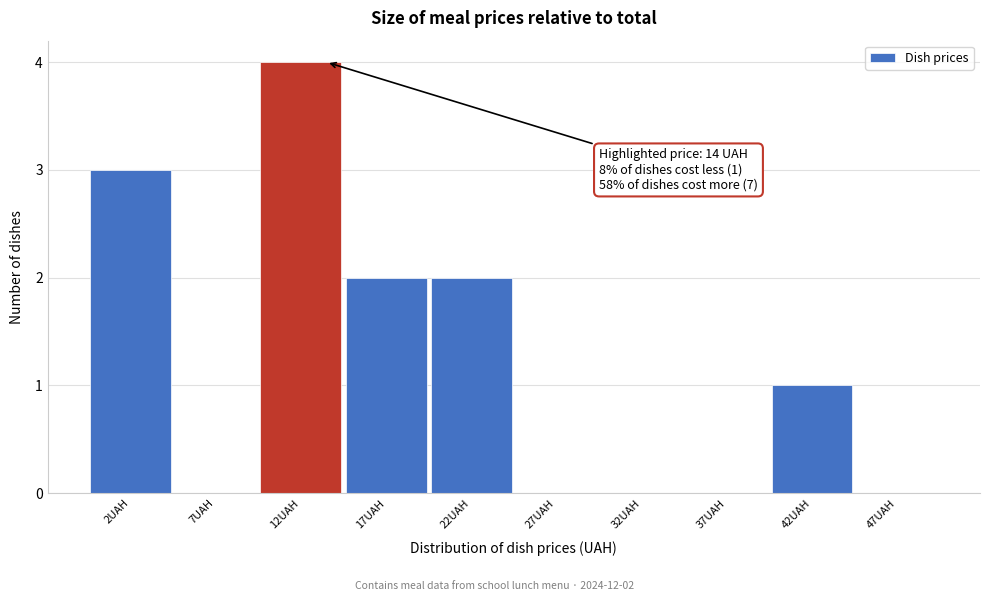

Which range on the x-axis has the tallest bar?

10 to 15